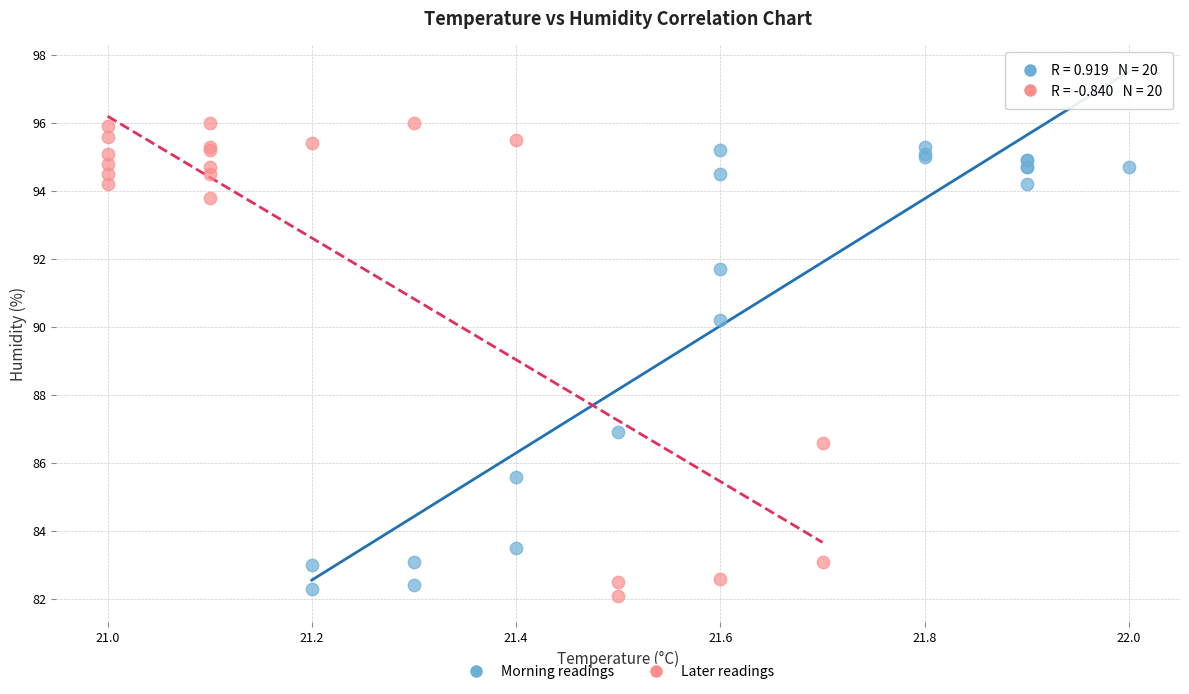

Which series contains the highest Y value?

Later readings